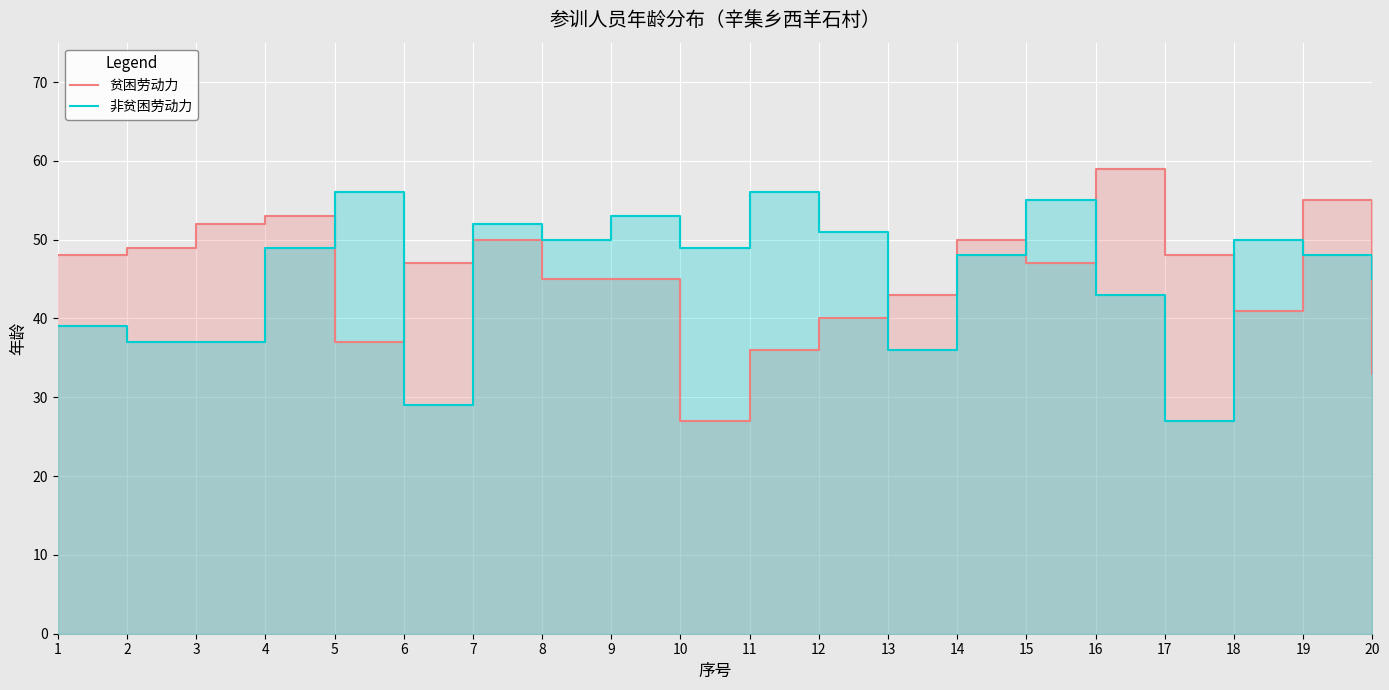

Reading left to right, extract all data points from this chart.

贫困劳动力: 48	49	52	53	37	47	50	45	45	27	36	40	43	50	47	59	48	41	55	33
非贫困劳动力: 39	37	37	49	56	29	52	50	53	49	56	51	36	48	55	43	27	50	48	45